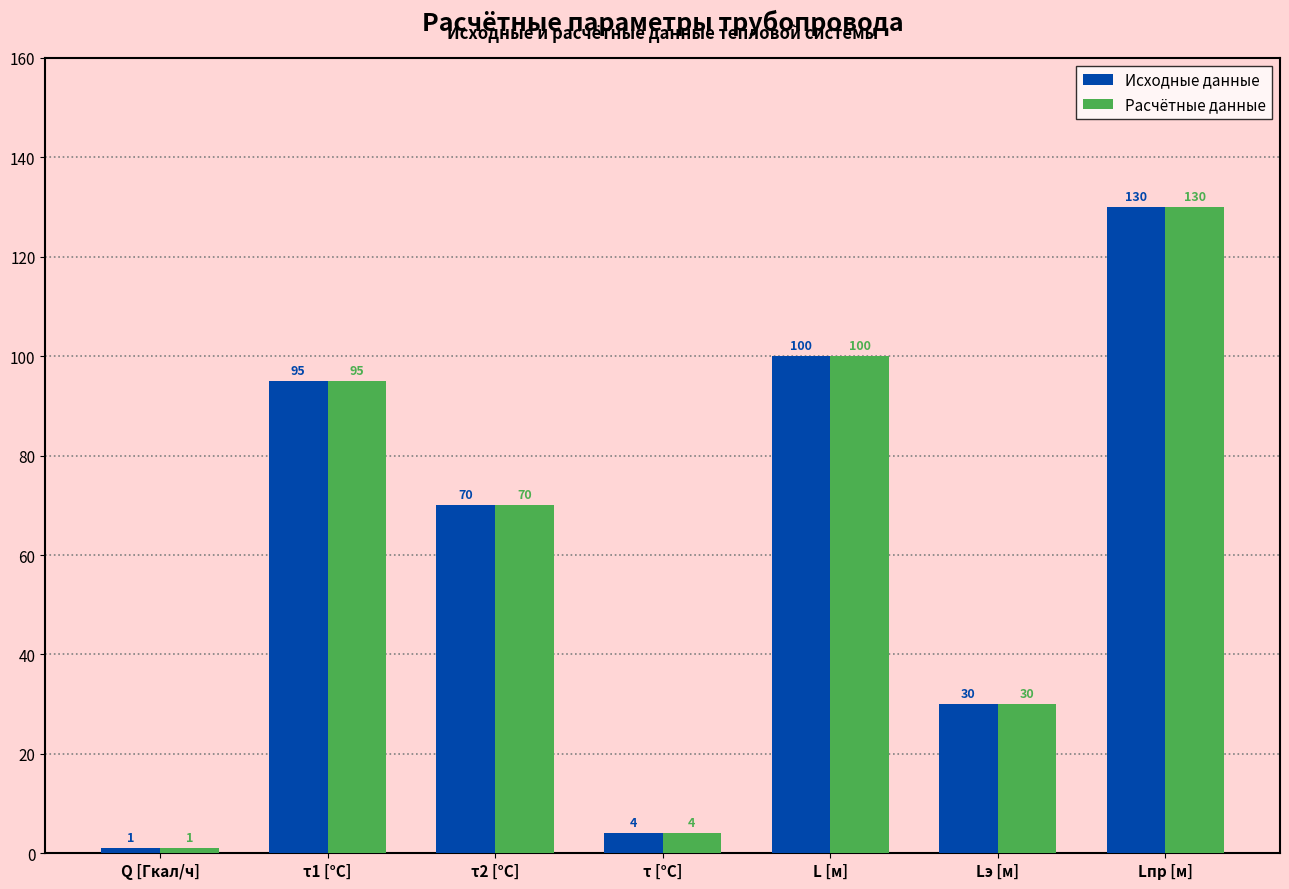

What is the difference between the maximum and minimum values in the Исходные данные series?

129